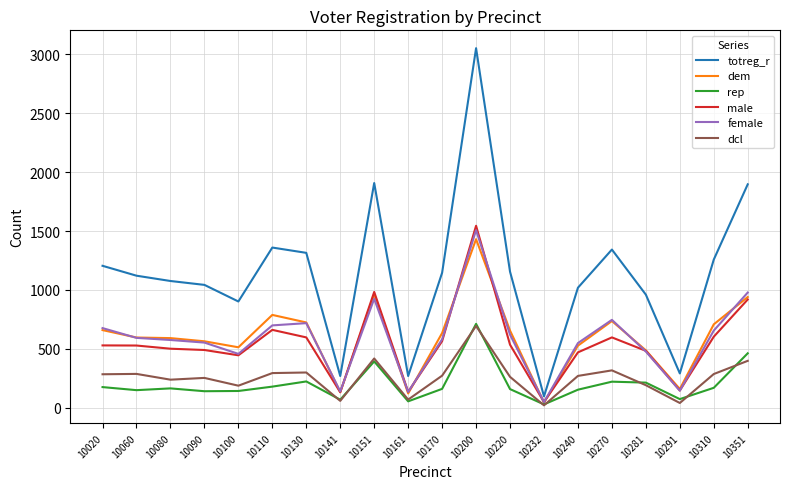

True or false: male and dcl cross at least once.

False